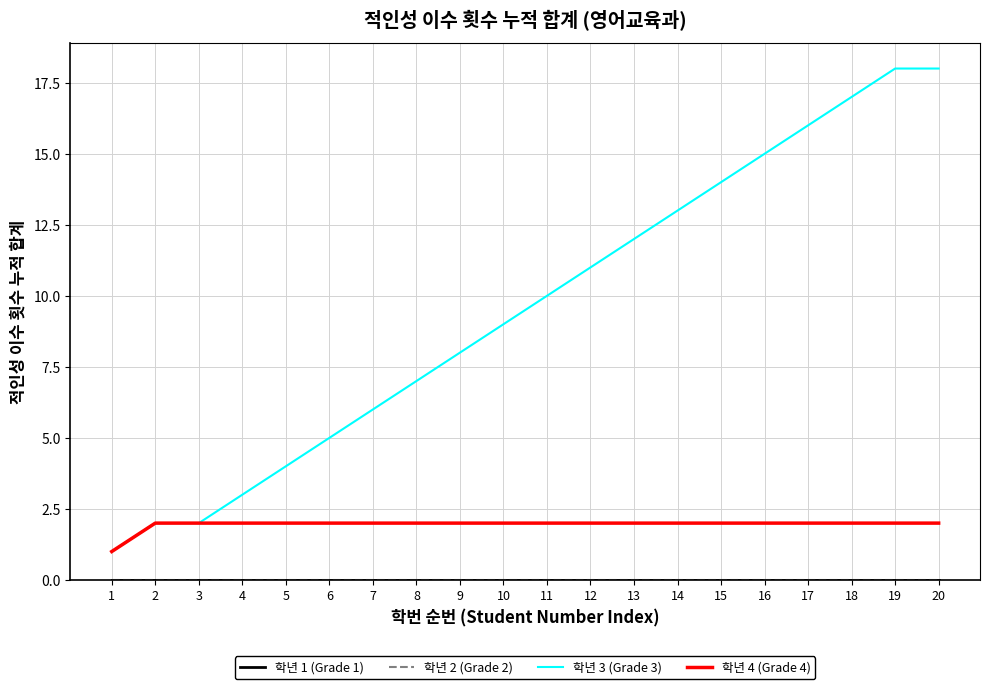

Reading left to right, transcribe all the data shown in this chart.

학년 1 (Grade 1): 1=0	2=0	3=0	4=0	5=0	6=0	7=0	8=0	9=0	10=0	11=0	12=0	13=0	14=0	15=0	16=0	17=0	18=0	19=0	20=0
학년 2 (Grade 2): 1=0	2=0	3=0	4=0	5=0	6=0	7=0	8=0	9=0	10=0	11=0	12=0	13=0	14=0	15=0	16=0	17=0	18=0	19=0	20=0
학년 3 (Grade 3): 1=1	2=2	3=2	4=3	5=4	6=5	7=6	8=7	9=8	10=9	11=10	12=11	13=12	14=13	15=14	16=15	17=16	18=17	19=18	20=18
학년 4 (Grade 4): 1=1	2=2	3=2	4=2	5=2	6=2	7=2	8=2	9=2	10=2	11=2	12=2	13=2	14=2	15=2	16=2	17=2	18=2	19=2	20=2